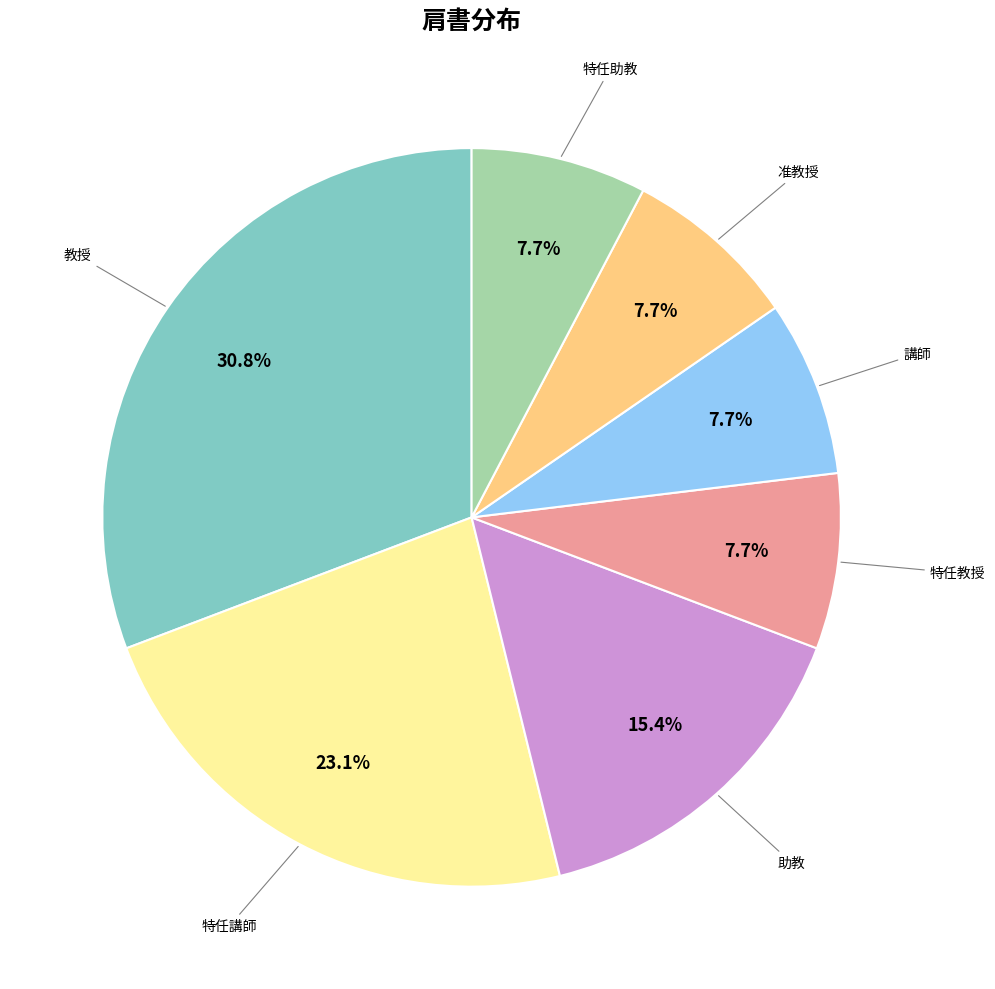

Is there any slice that represents more than half of the pie?

No